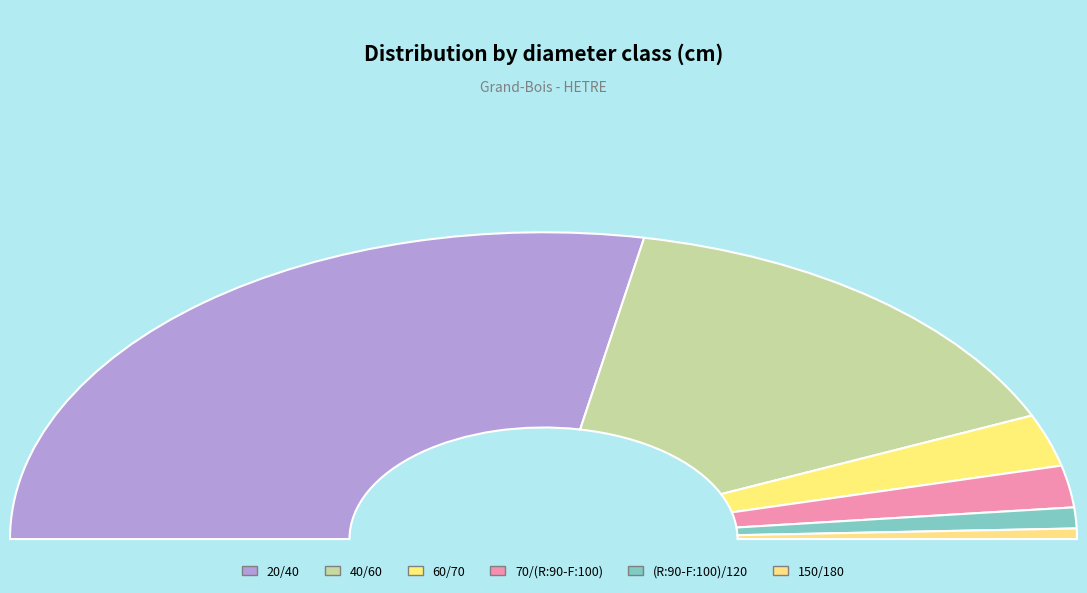

Which has a higher value, 60/70 or 40/60?

40/60